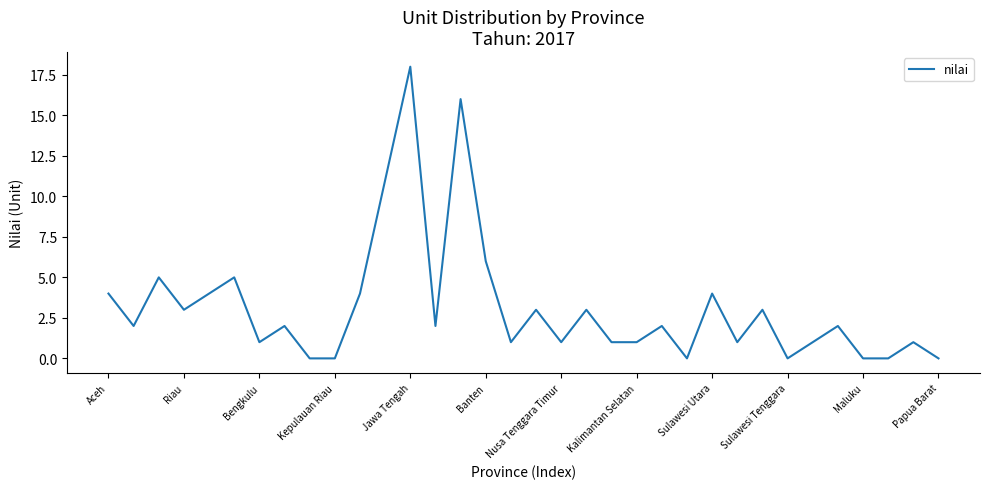

Does the chart have visible grid lines?

No